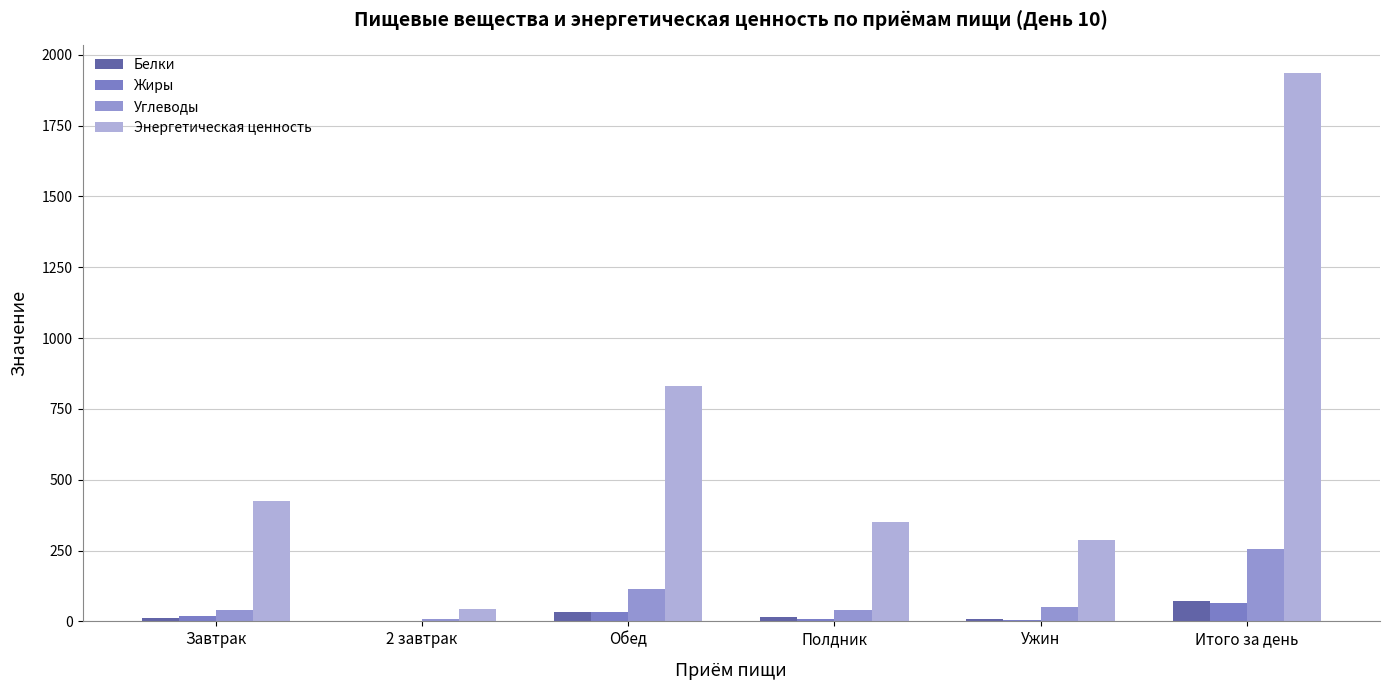

At which label does Белки first exceed 15?

Обед